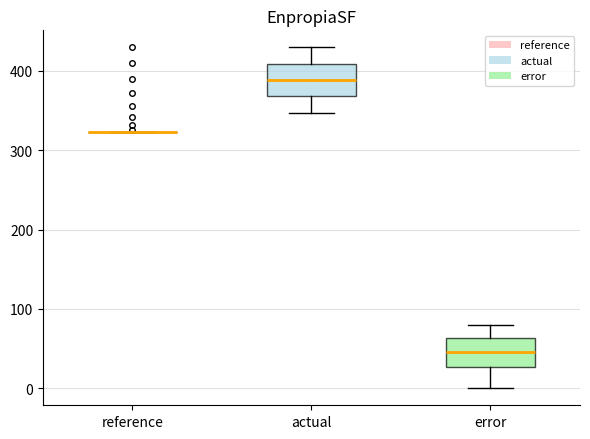

Where does the upper whisker of the box for actual end on the y-axis? The values are not printed on the chart, so give them approximately, as read against the axis.

430